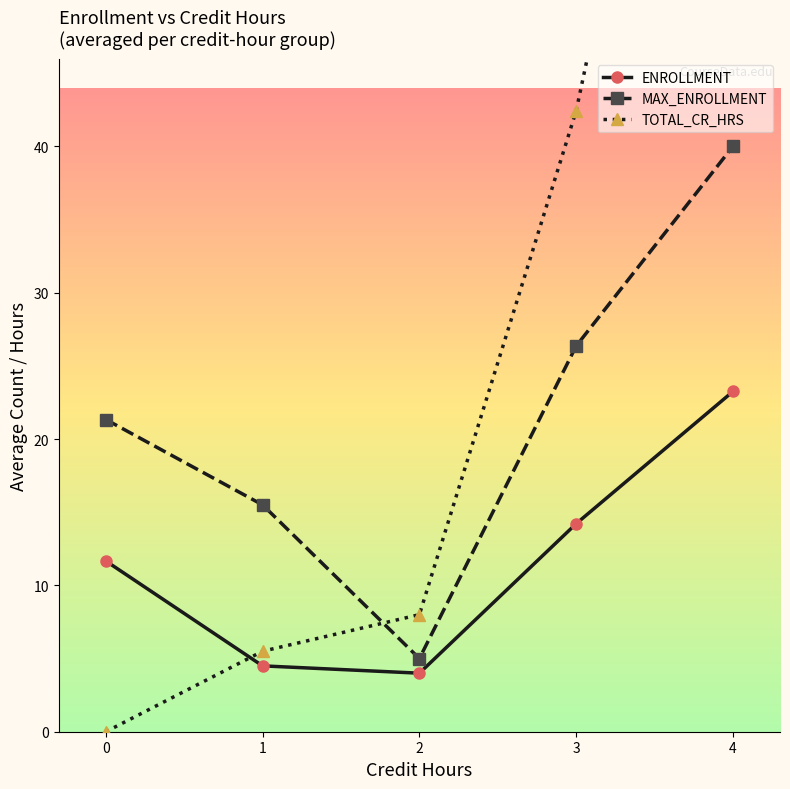

Is the value of MAX_ENROLLMENT at 3 greater than the value of ENROLLMENT at 2?

Yes